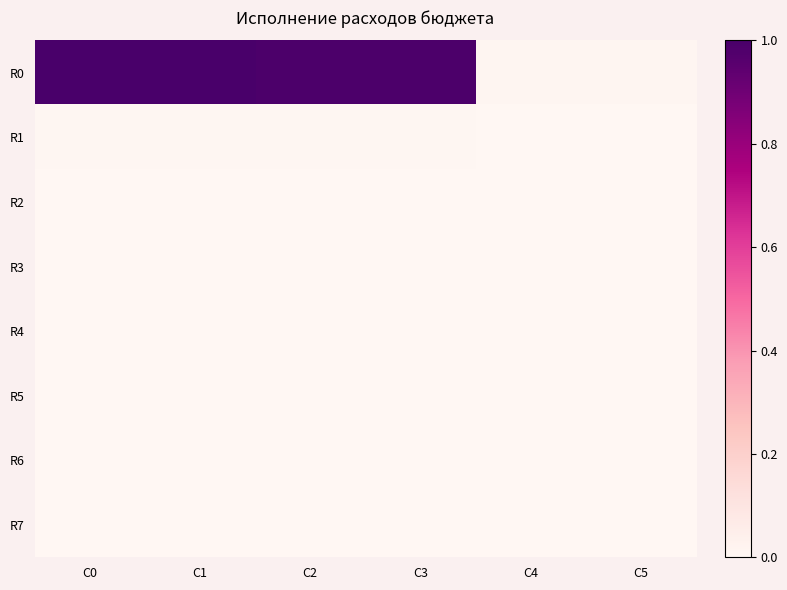

What is the maximum value shown in the chart?

1.0